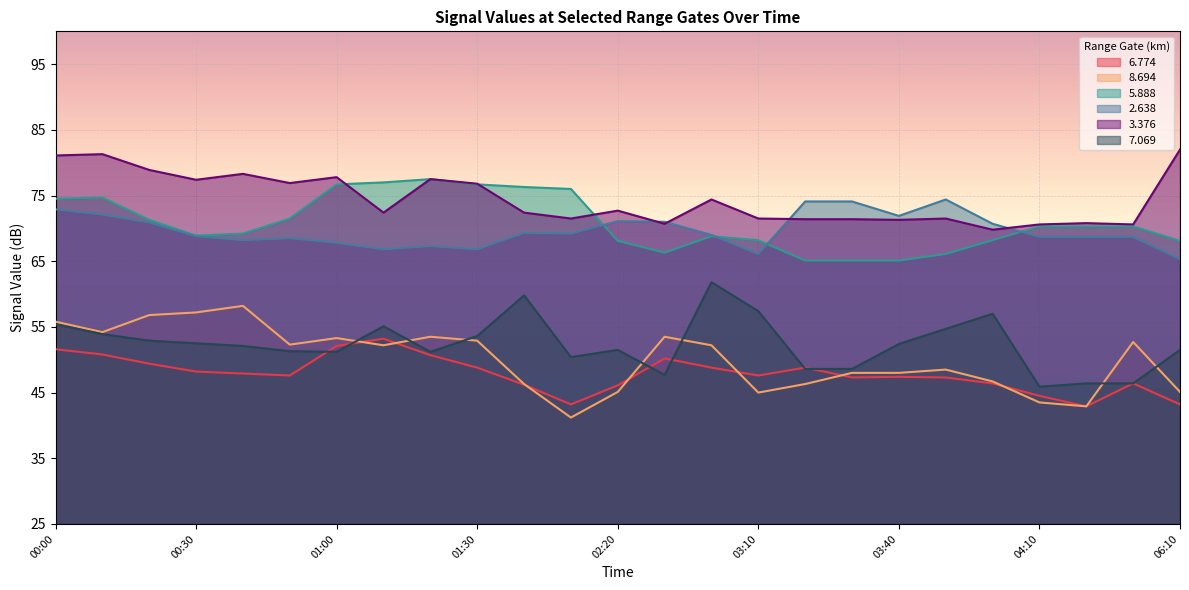

Where does the 6.774 series first go above 47?

00:00